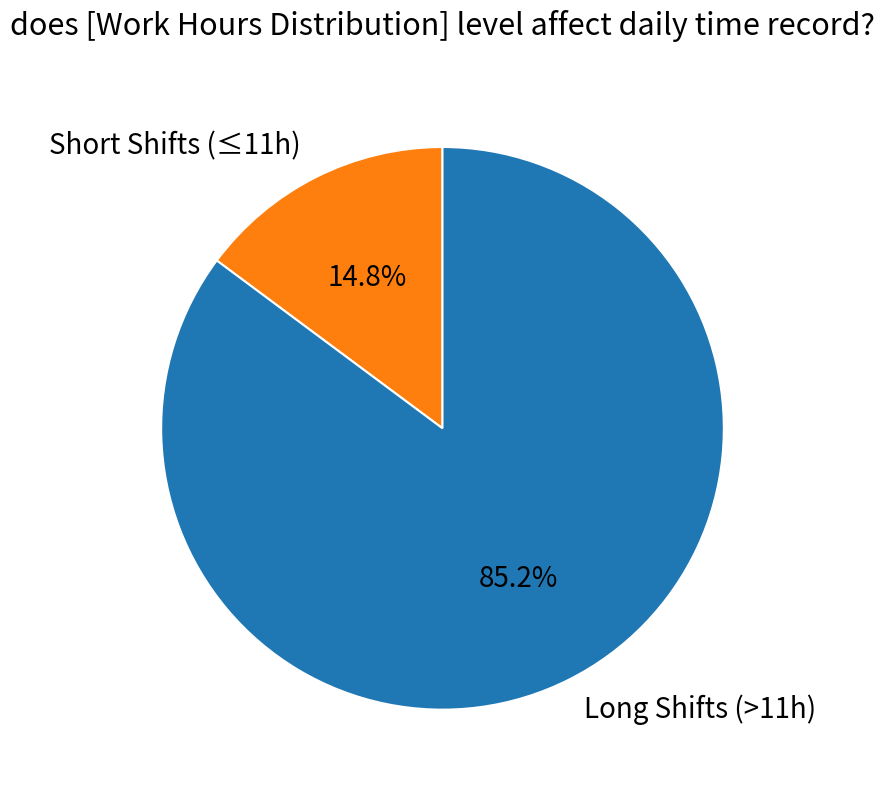

Which category has the biggest portion of the pie?

Long Shifts (>11h)